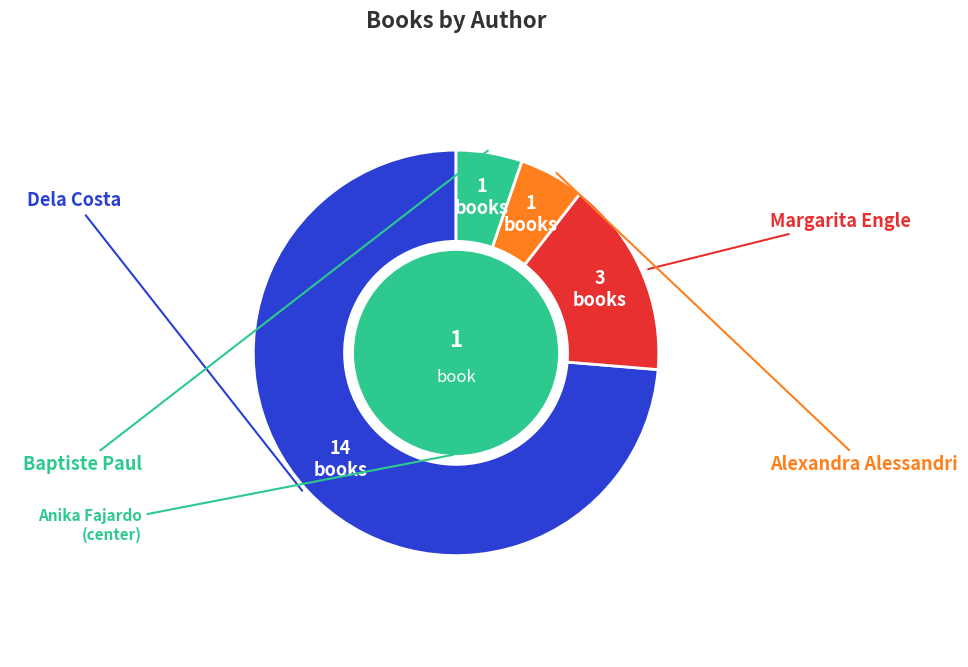

How many slices are in this pie chart?

4